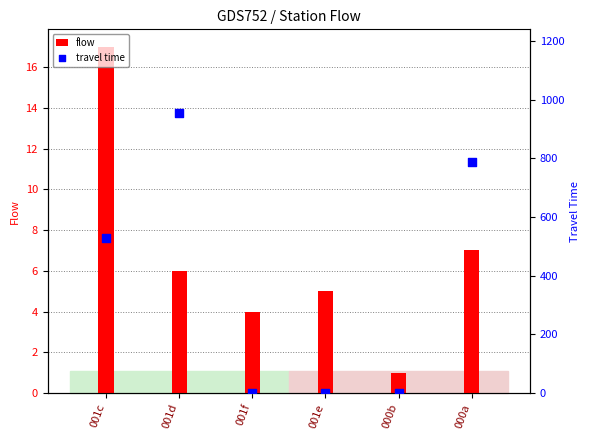

What are all the series names shown in the legend?

flow, travel time